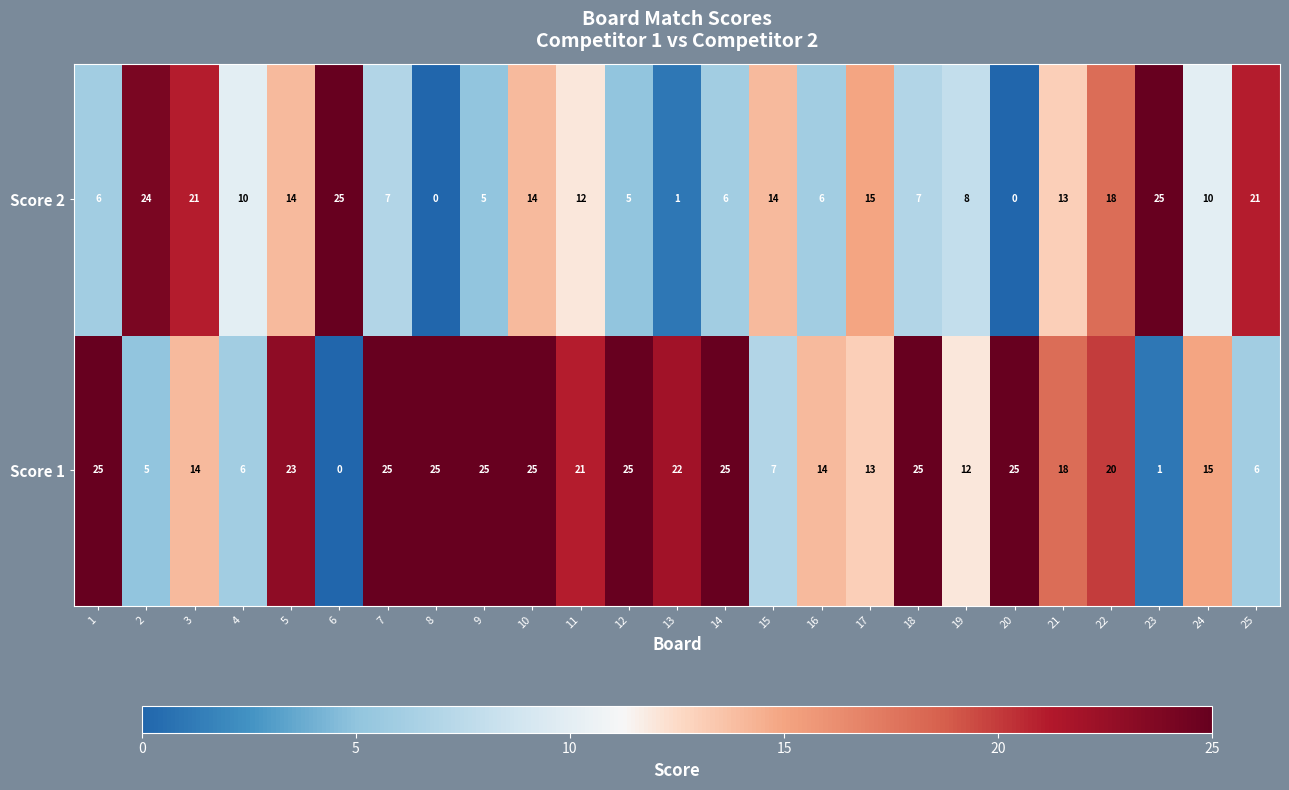

What is the approximate value of Score 1 at 24?

15